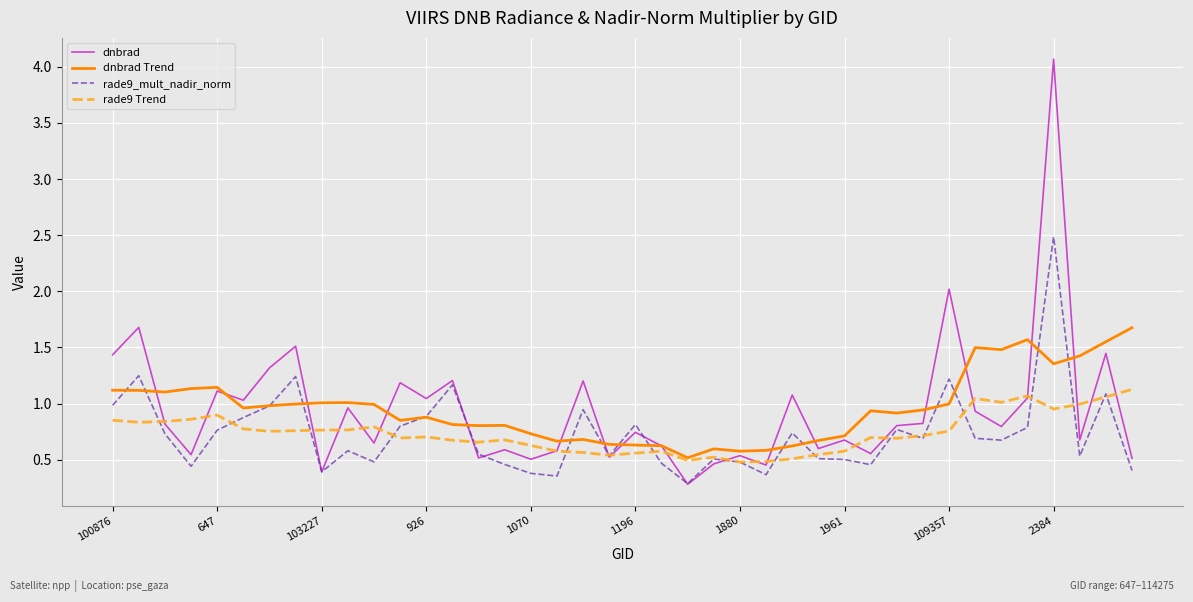

Which series has the widest spread of values?

dnbrad